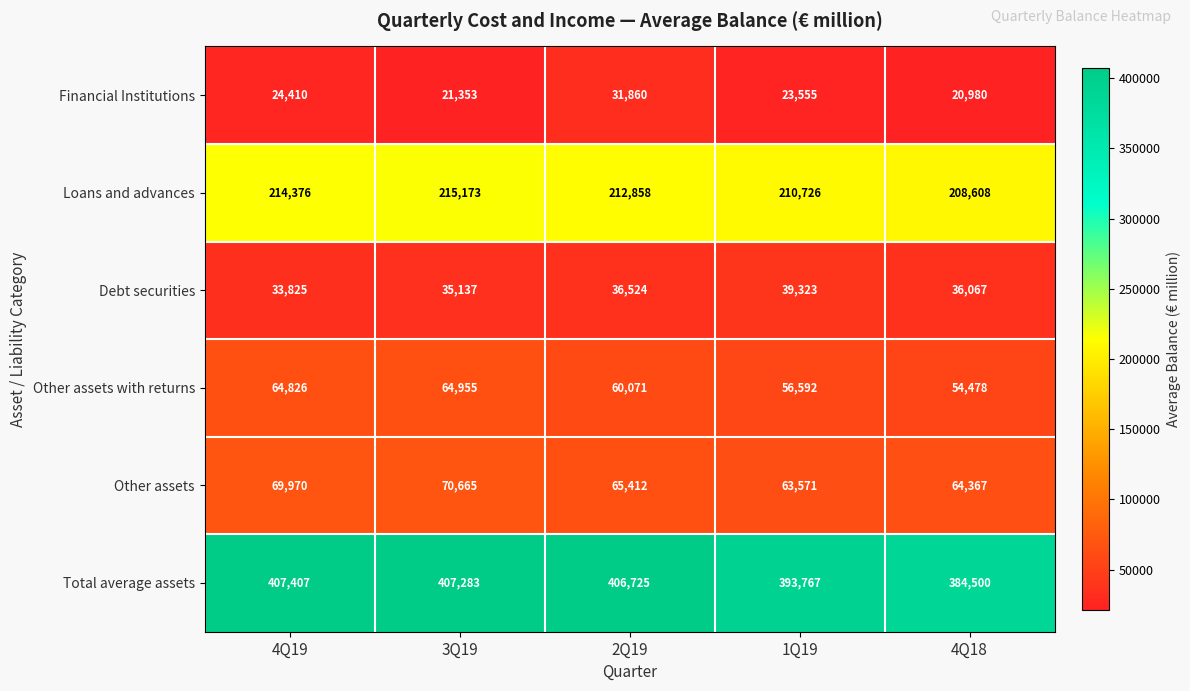

Reading left to right, transcribe all the data shown in this chart.

Financial Institutions: 24410	21353	31860	23555	20980
Loans and advances: 214376	215173	212858	210726	208608
Debt securities: 33825	35137	36524	39323	36067
Other assets with returns: 64826	64955	60071	56592	54478
Other assets: 69970	70665	65412	63571	64367
Total average assets: 407407	407283	406725	393767	384500